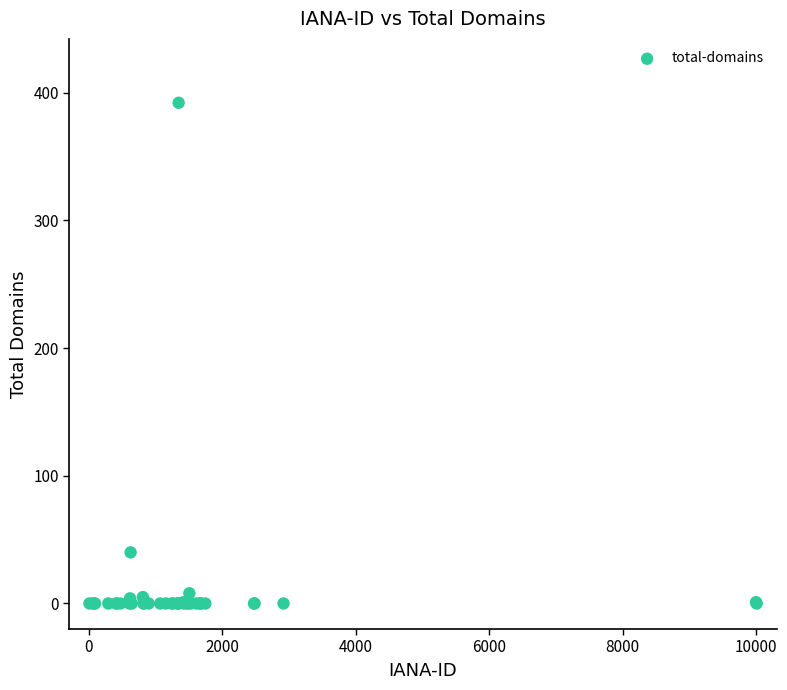

What Y value in the scatter plot is closest to 196?

40